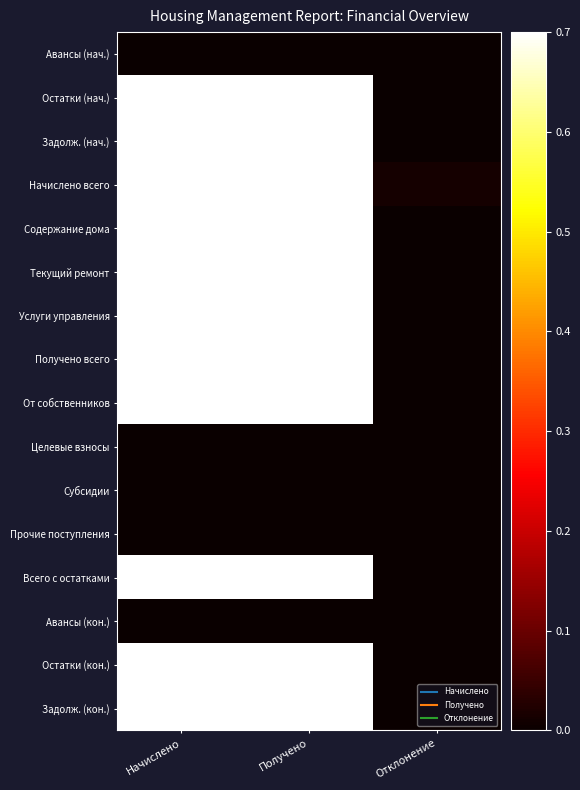

Reading left to right, extract all data points from this chart.

Авансы (нач.): Начислено=0.0	Получено=0.0	Отклонение=0.0
Остатки (нач.): Начислено=1.0	Получено=1.0	Отклонение=0.0
Задолж. (нач.): Начислено=1.0	Получено=1.0	Отклонение=0.0
Начислено всего: Начислено=1.0	Получено=1.0	Отклонение=0.0
Содержание дома: Начислено=1.0	Получено=1.0	Отклонение=0.0
Текущий ремонт: Начислено=1.0	Получено=1.0	Отклонение=0.0
Услуги управления: Начислено=1.0	Получено=1.0	Отклонение=0.0
Получено всего: Начислено=1.0	Получено=1.0	Отклонение=0.0
От собственников: Начислено=1.0	Получено=1.0	Отклонение=0.0
Целевые взносы: Начислено=0.0	Получено=0.0	Отклонение=0.0
Субсидии: Начислено=0.0	Получено=0.0	Отклонение=0.0
Прочие поступления: Начислено=0.0	Получено=0.0	Отклонение=0.0
Всего с остатками: Начислено=1.0	Получено=1.0	Отклонение=0.0
Авансы (кон.): Начислено=0.0	Получено=0.0	Отклонение=0.0
Остатки (кон.): Начислено=1.0	Получено=1.0	Отклонение=0.0
Задолж. (кон.): Начислено=1.0	Получено=1.0	Отклонение=0.0